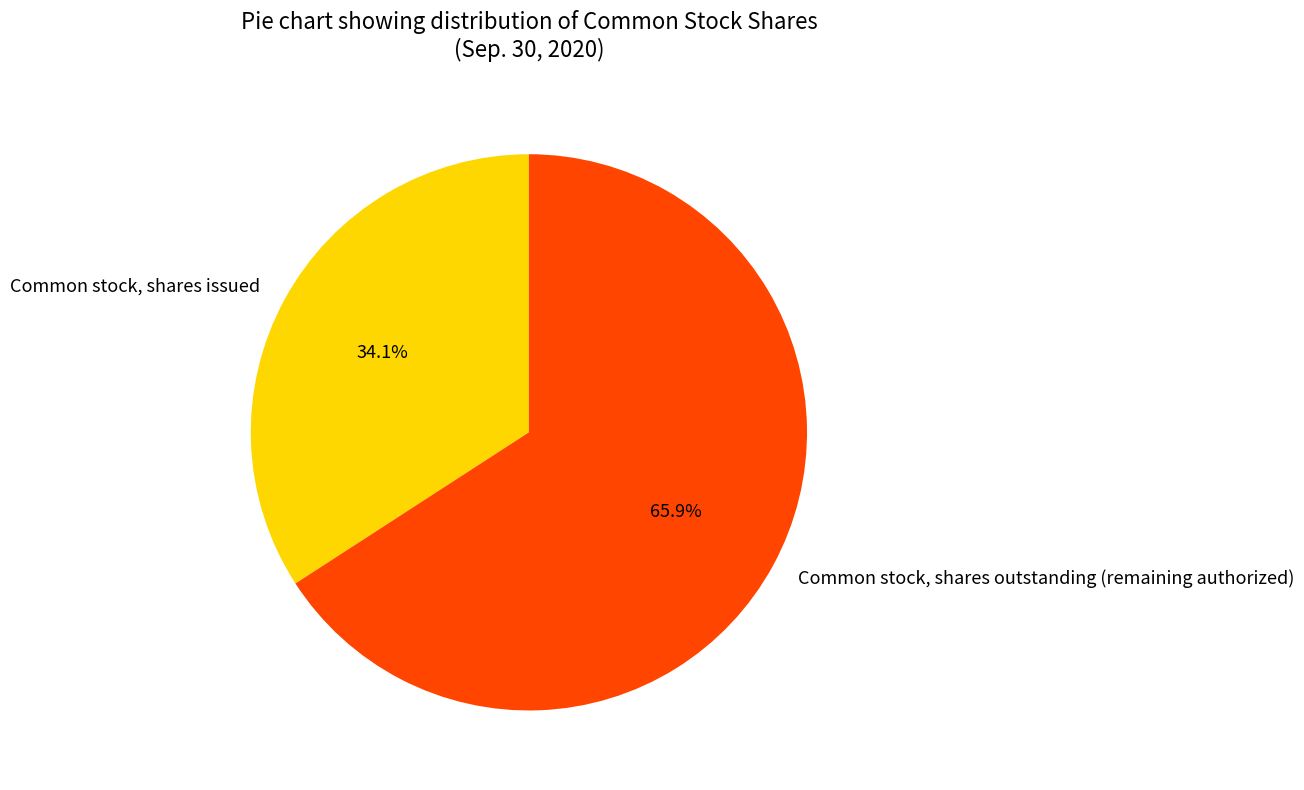

How many segments does this pie chart have?

2